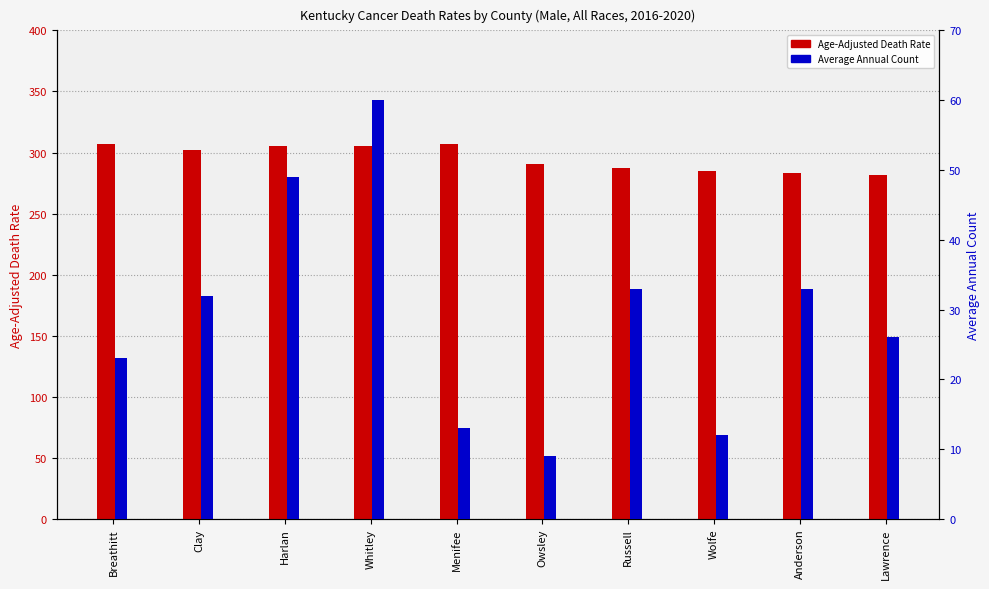

What is the greatest value displayed?

307.3